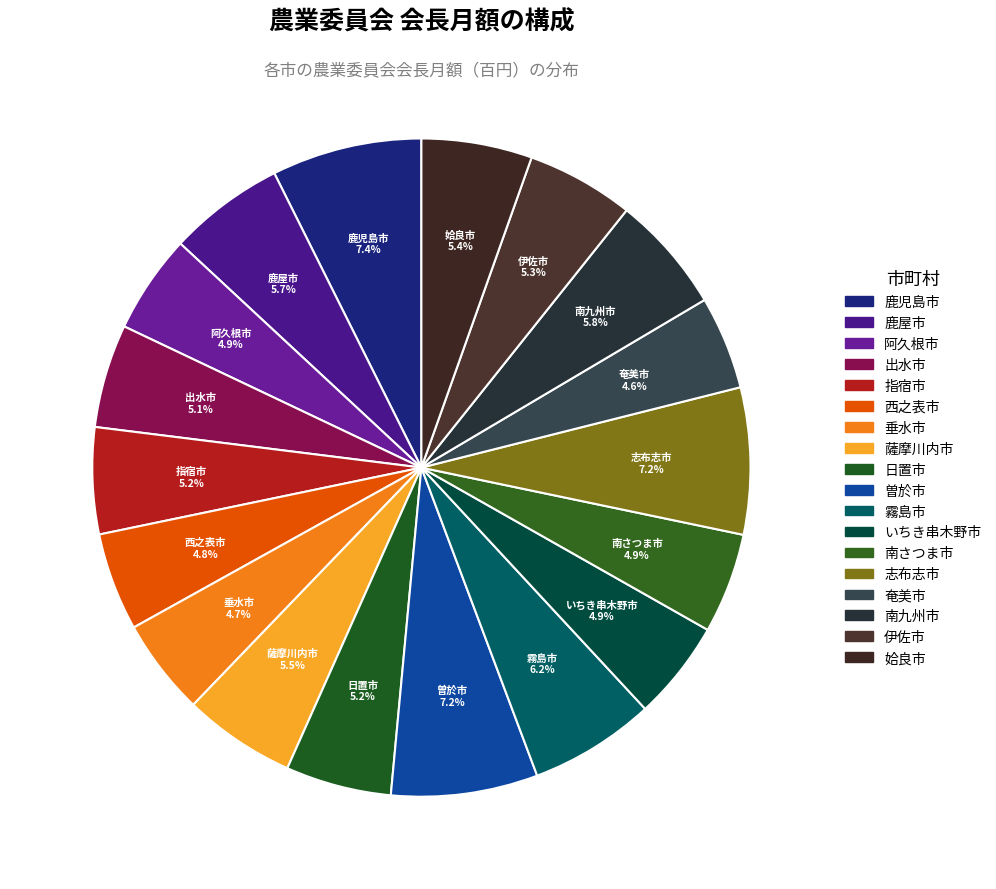

The 志布志市 slice represents 7% of the pie. True or false?

True